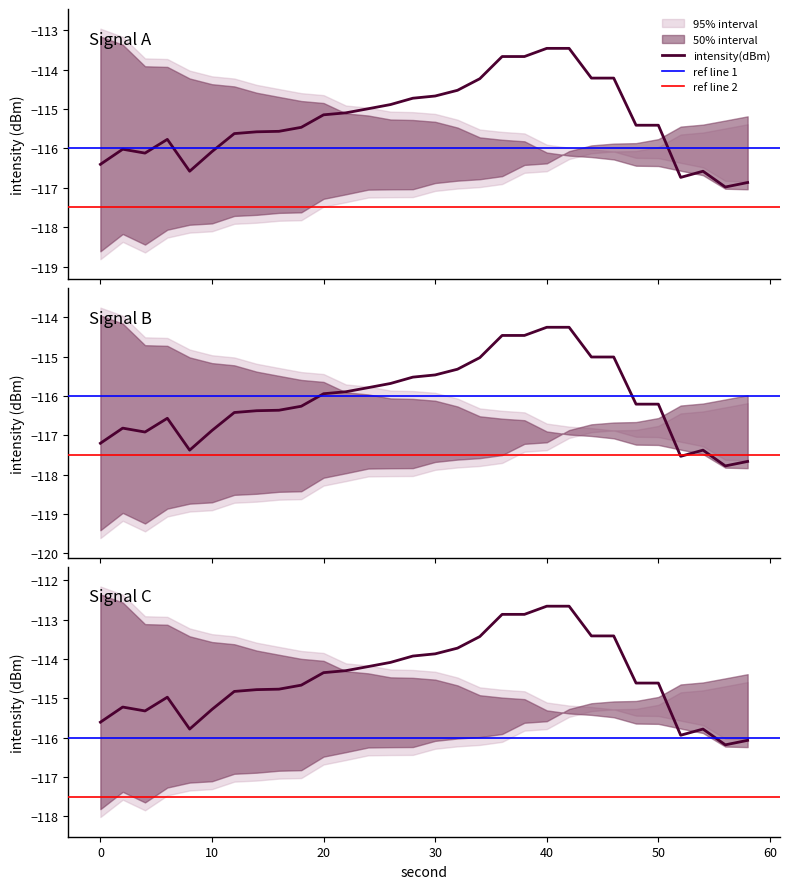

True or false: intensity_min1 and intensity_max1 cross at least once.

False